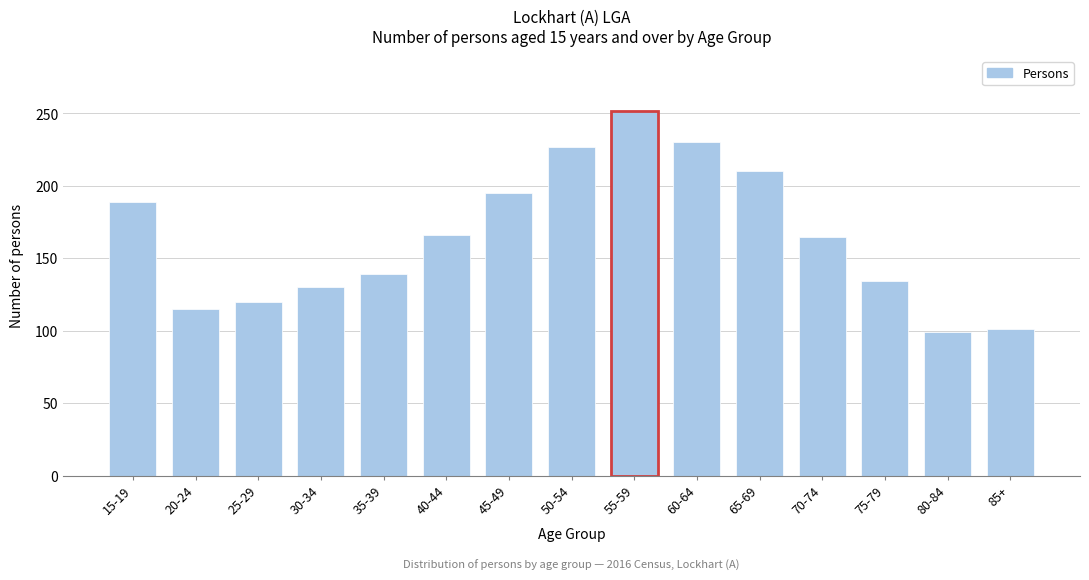

What is the average value?

165